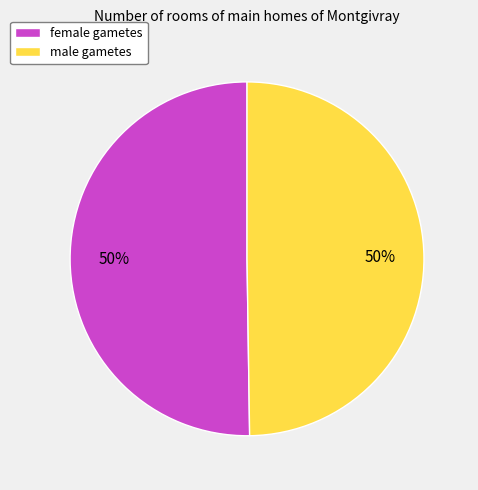

Do female gametes and male gametes together represent more than half of the pie?

Yes